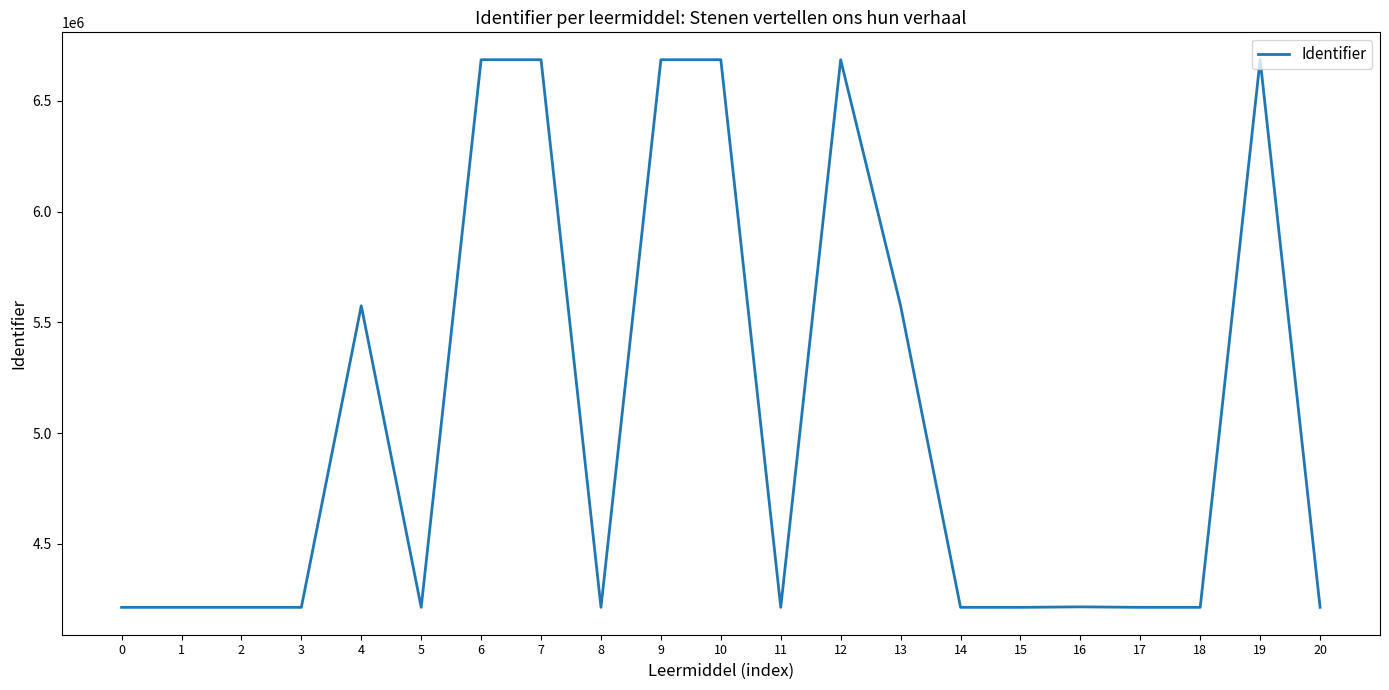

Approximately how many times larger is the value at 19 compared to 10?

1.0